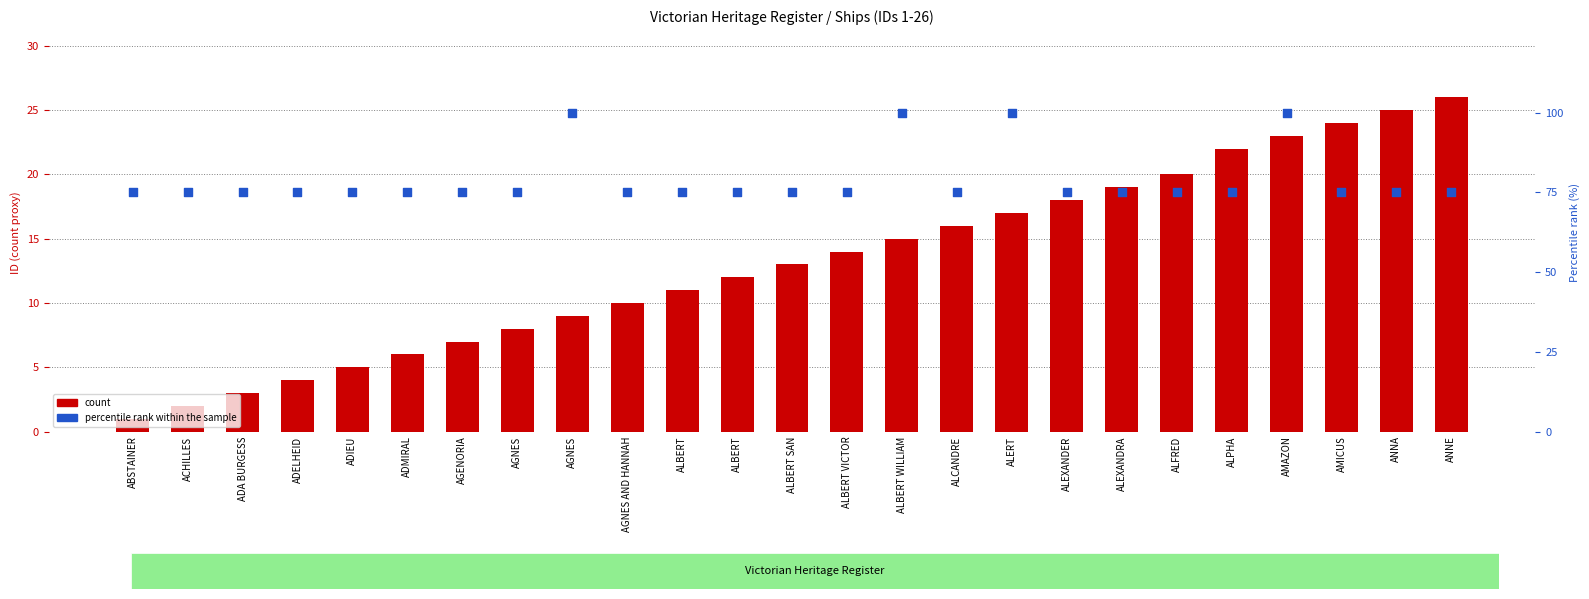

Is the value of count at ANNE greater than the value of percentile rank within the sample at AGNES?

No